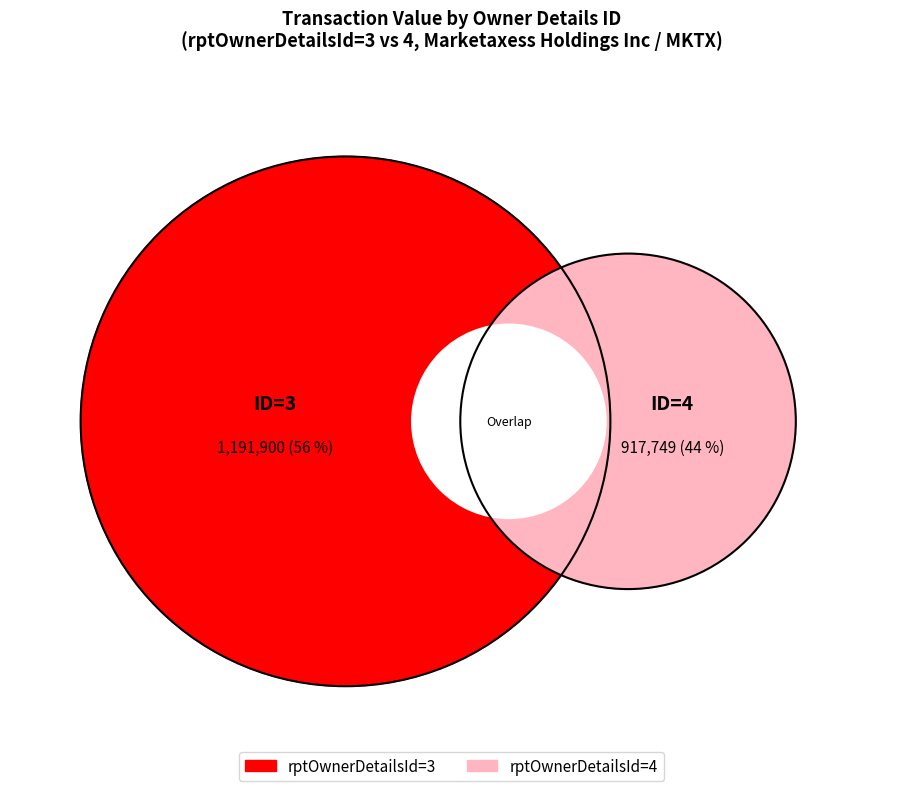

True or false: rptOwnerDetailsId_4 accounts for 19% of the total.

False